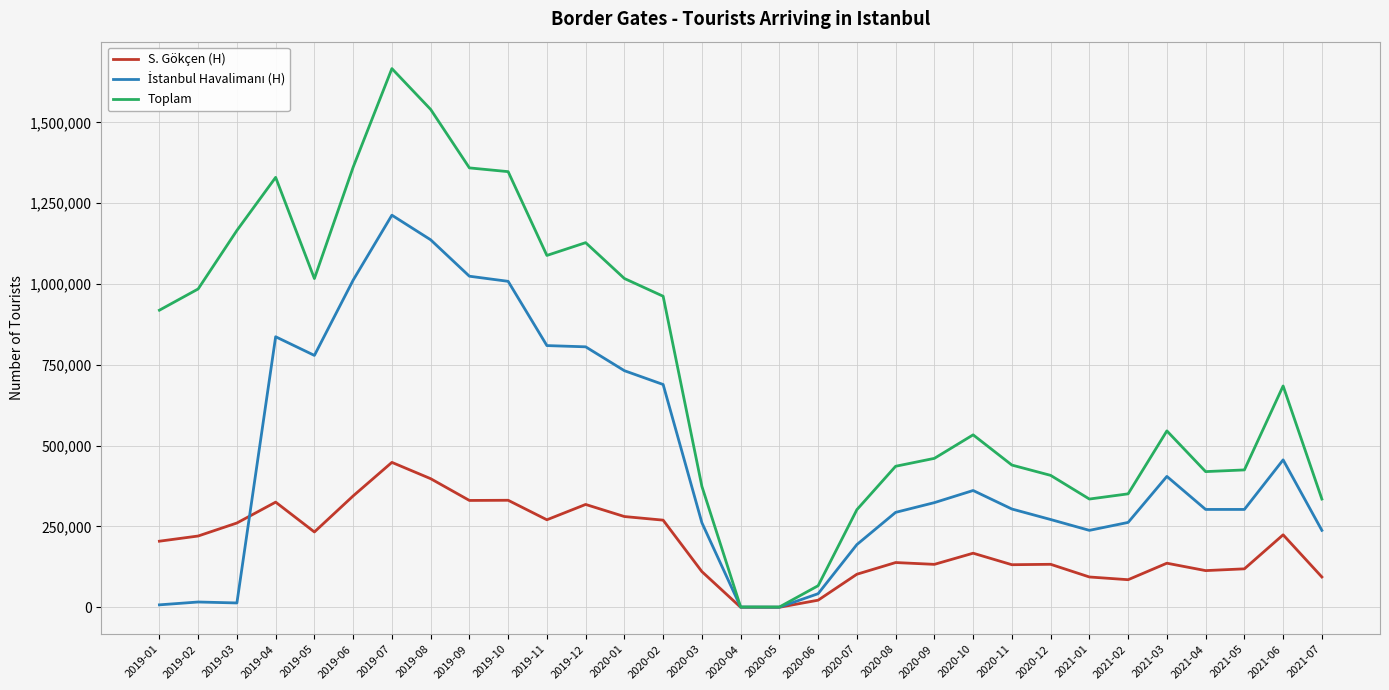

Which series has the largest total across all categories?

Toplam